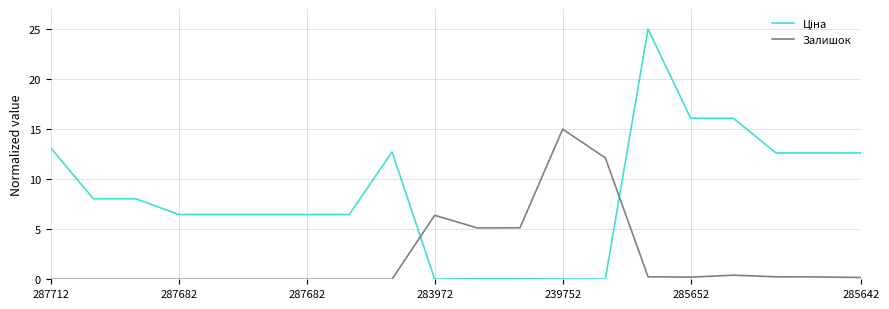

What is the maximum value shown in the chart?

25.0